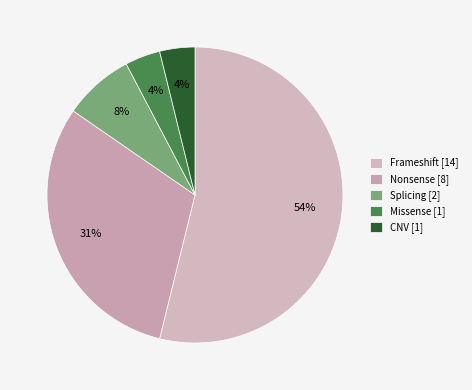

To the nearest percent, what is the average slice percentage?

20%